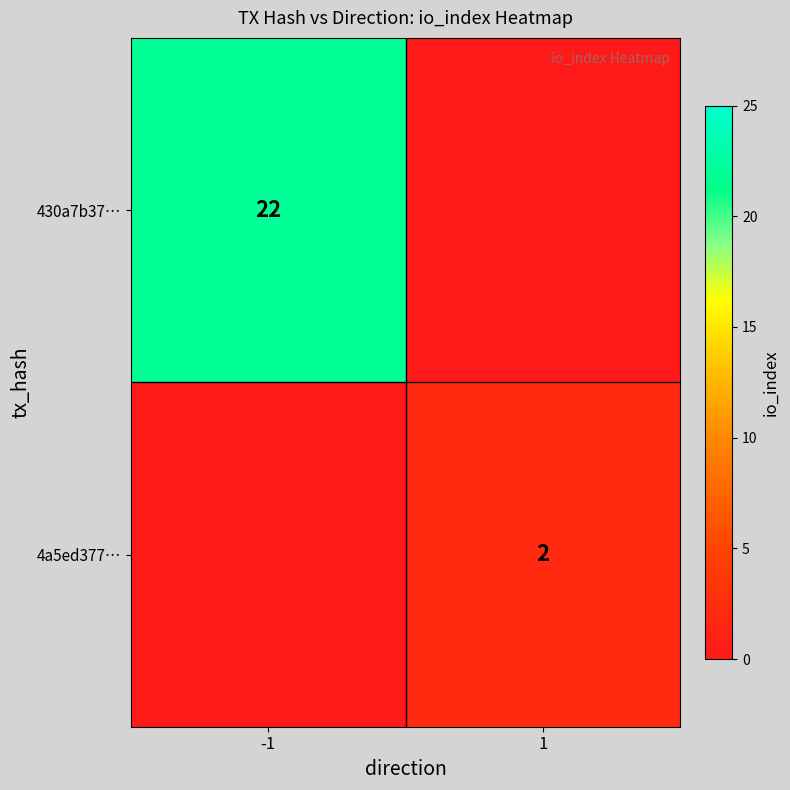

The 4a5ed377… series shows 2 at 1. True or false?

True